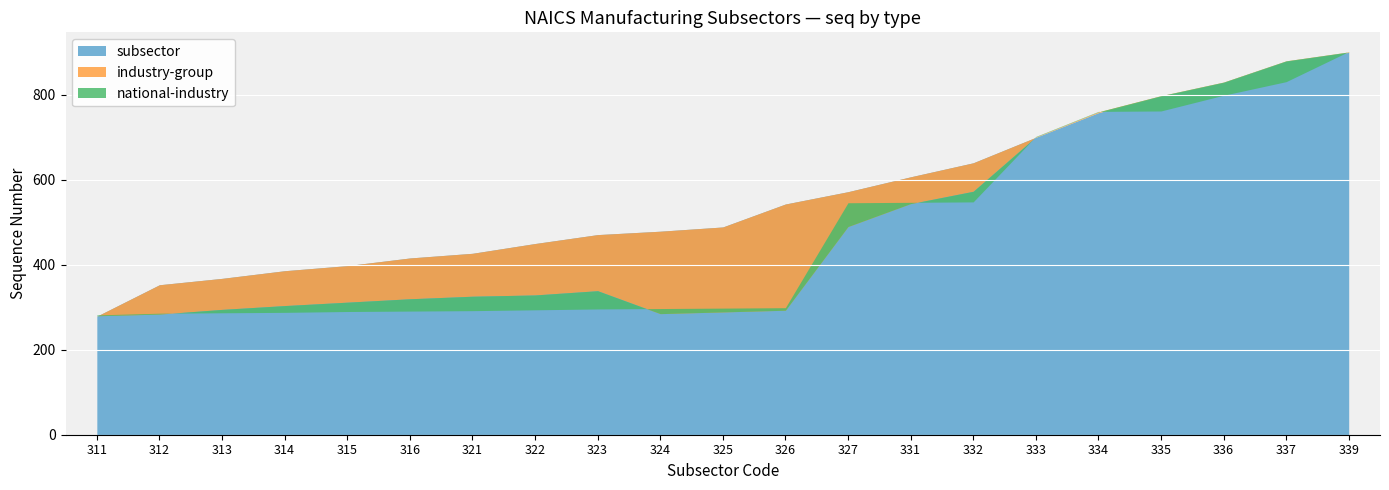

Which series has the largest range (max minus min)?

subsector